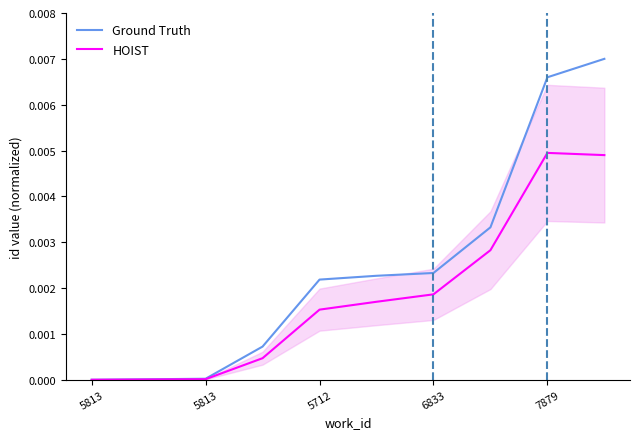

What is the label of the 8th point from the left?

7